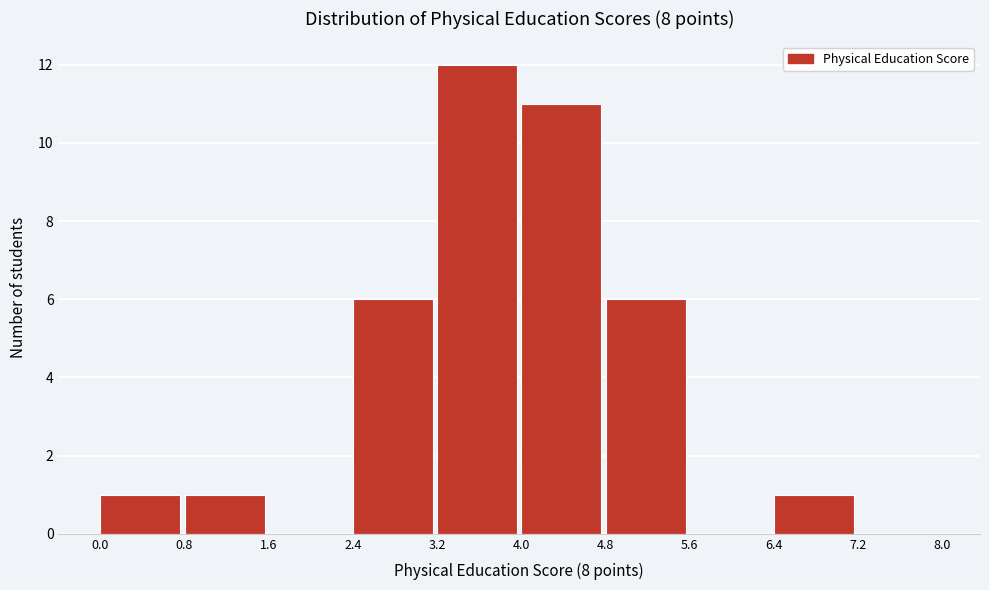

What is the height of the bar covering 2.4 to 3.2 on the x-axis? The values are not printed on the chart, so give them approximately, as read against the axis.

6